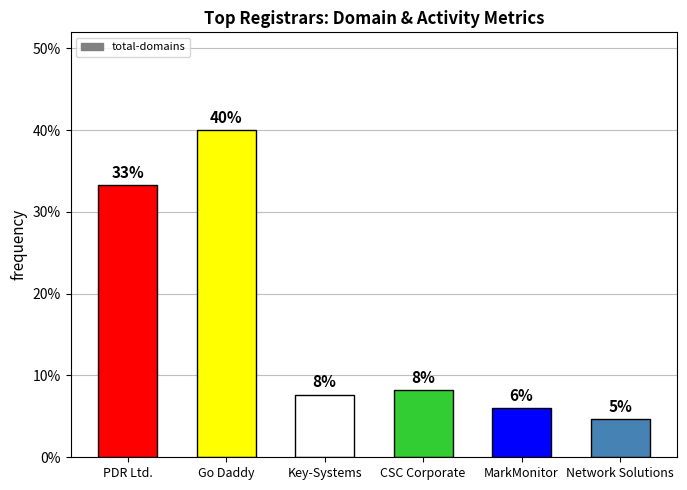

Does the chart contain any negative values?

No